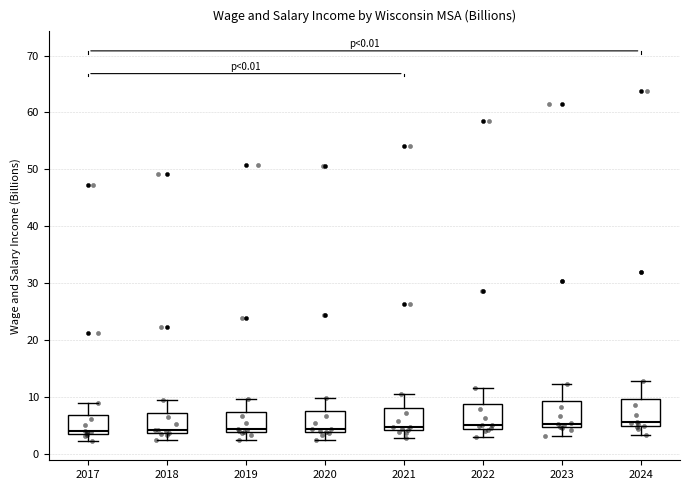

Reading left to right, transcribe this box plot: for each box, give where its median line is, the range the box spans, and where its two whiskers end, as read against the y-axis. The values are not printed on the chart, so give them approximately, as read against the axis.

2017: median 4, box 3 to 7, whiskers 2 to 9
2018: median 4 (just above the box's lower edge), box 4 to 7, whiskers 2 to 9
2019: median 4 (just above the box's lower edge), box 4 to 7, whiskers 2 to 10
2020: median 4 (just above the box's lower edge), box 4 to 7, whiskers 2 to 10
2021: median 5, box 4 to 8, whiskers 3 to 11
2022: median 5, box 4 to 9, whiskers 3 to 12
2023: median 5 (just above the box's lower edge), box 5 to 9, whiskers 3 to 12
2024: median 6, box 5 to 10, whiskers 3 to 13